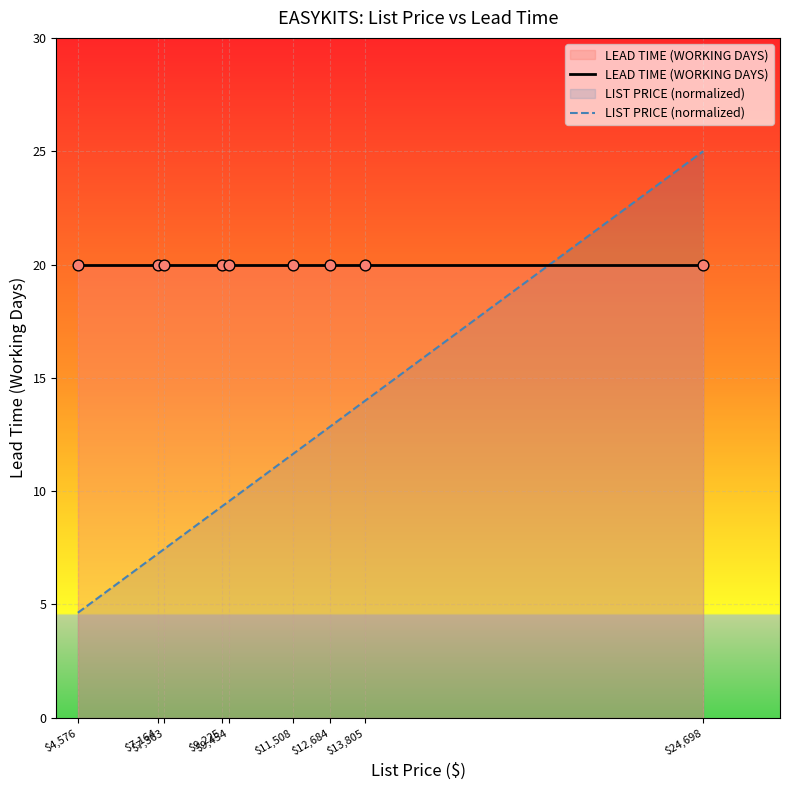

Which series reaches the maximum Y coordinate?

LIST PRICE (normalized)